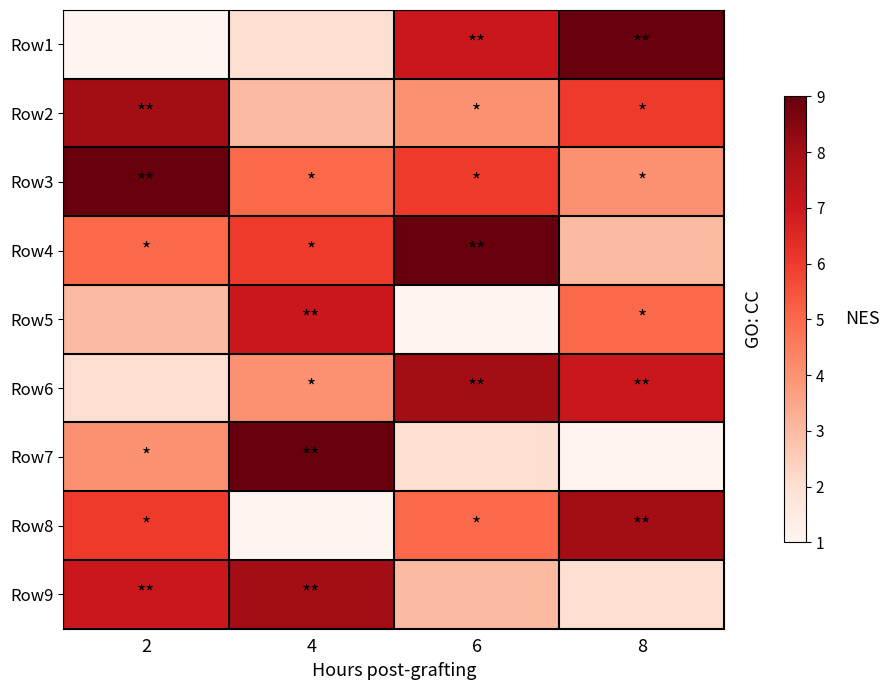

At which category does the chart reach its minimum across all series?

2